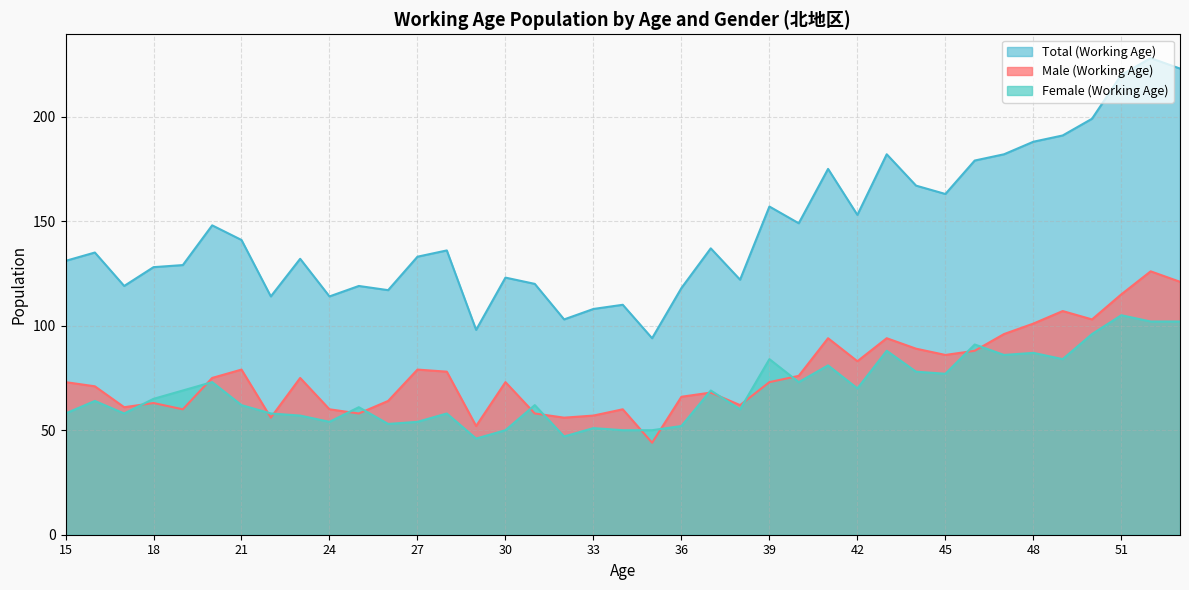

Reading right to left, list all the values displayed in this chart.

Male (Working Age): 53=121	52=126	51=115	50=103	49=107	48=101	47=96	46=88	45=86	44=89	43=94	42=83	41=94	40=76	39=73	38=62	37=68	36=66	35=44	34=60	33=57	32=56	31=58	30=73	29=52	28=78	27=79	26=64	25=58	24=60	23=75	22=56	21=79	20=75	19=60	18=63	17=61	16=71	15=73
Female (Working Age): 53=102	52=102	51=105	50=96	49=84	48=87	47=86	46=91	45=77	44=78	43=88	42=70	41=81	40=73	39=84	38=60	37=69	36=52	35=50	34=50	33=51	32=47	31=62	30=50	29=46	28=58	27=54	26=53	25=61	24=54	23=57	22=58	21=62	20=73	19=69	18=65	17=58	16=64	15=58
Total (Working Age): 53=223	52=228	51=220	50=199	49=191	48=188	47=182	46=179	45=163	44=167	43=182	42=153	41=175	40=149	39=157	38=122	37=137	36=118	35=94	34=110	33=108	32=103	31=120	30=123	29=98	28=136	27=133	26=117	25=119	24=114	23=132	22=114	21=141	20=148	19=129	18=128	17=119	16=135	15=131